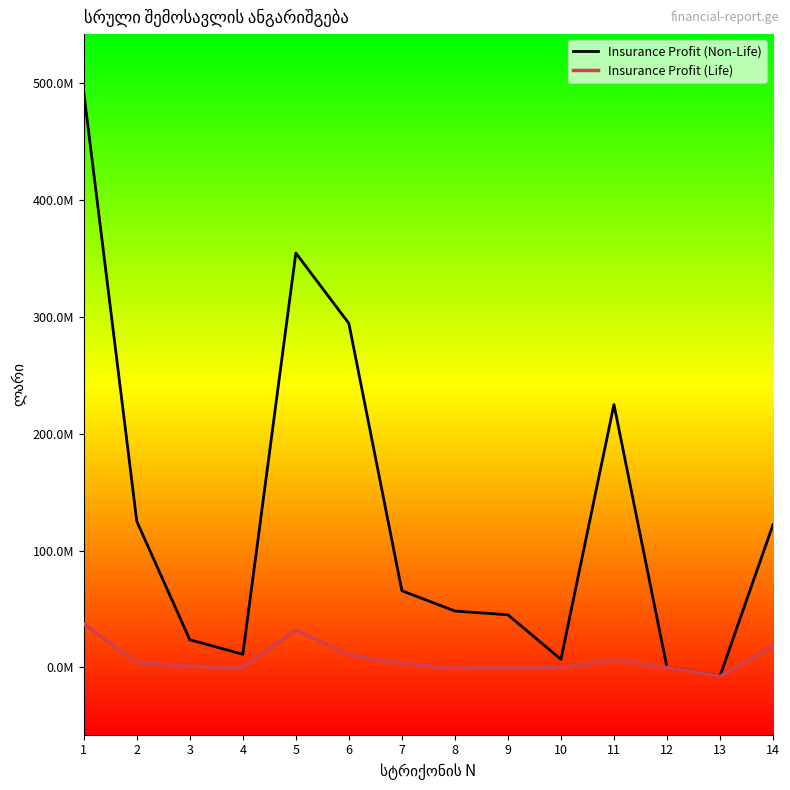

At which category is the sum across all series the highest?

1